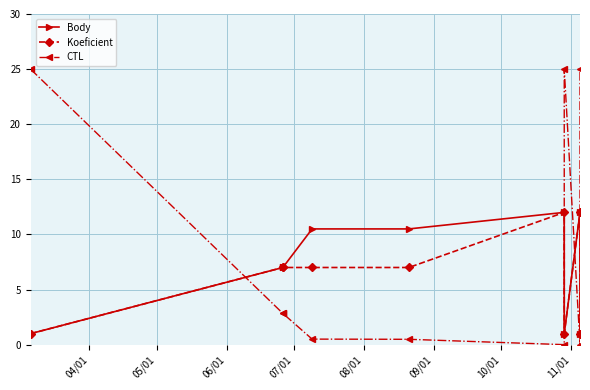

Count the number of categories in the chart.

9